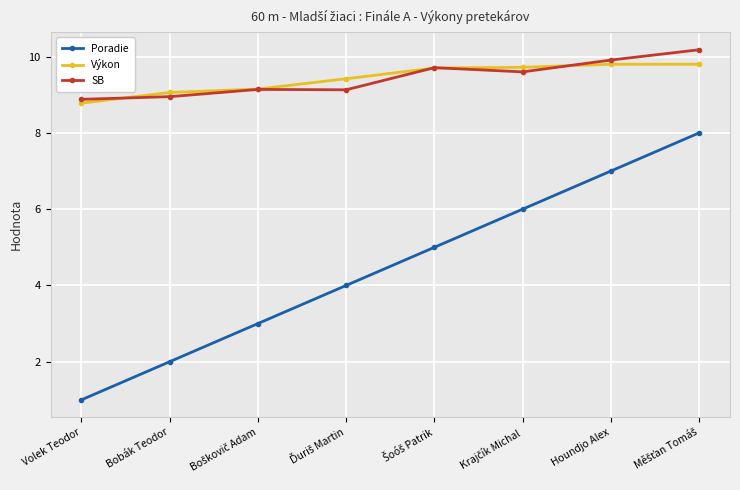

Which series has the widest spread of values?

Poradie